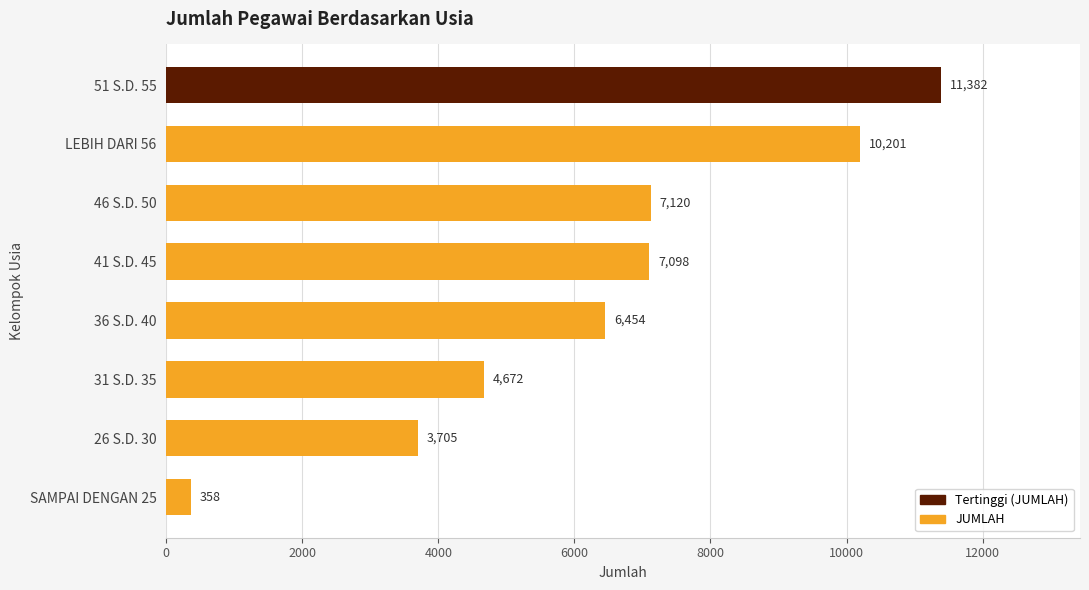

What is the greatest value displayed?

11382